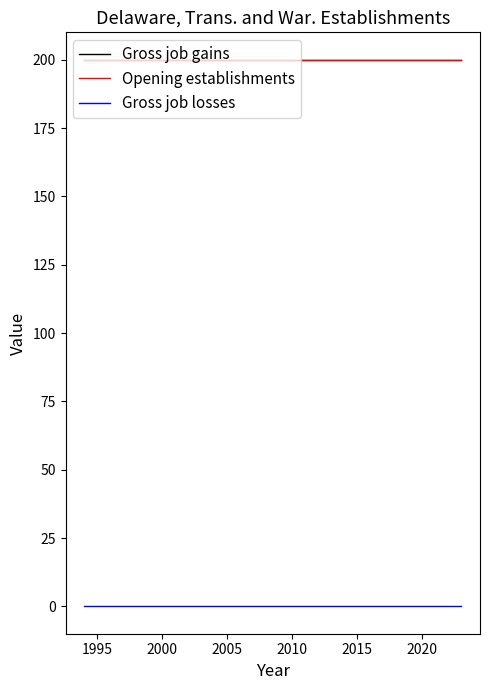

How many lines are shown in the chart?

3